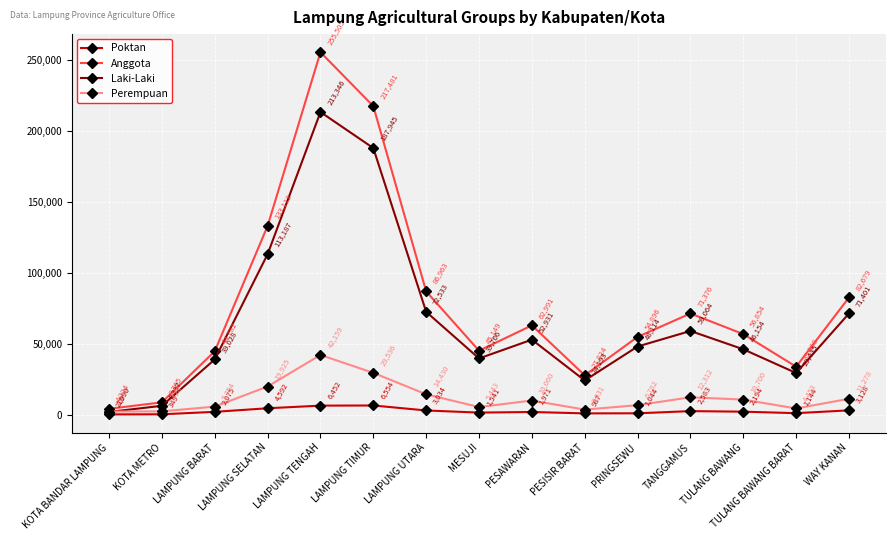

What is the label of the 4th point from the left?

LAMPUNG SELATAN